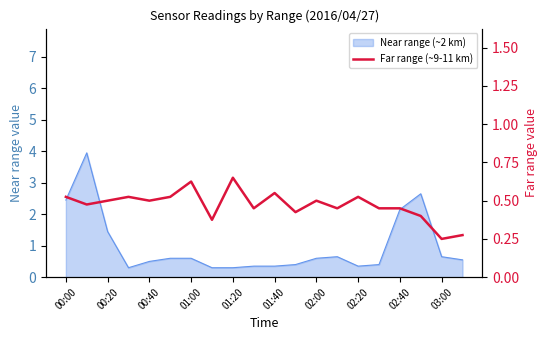

How many points are lower than both their immediate neighbors (excluding endpoints)?

7